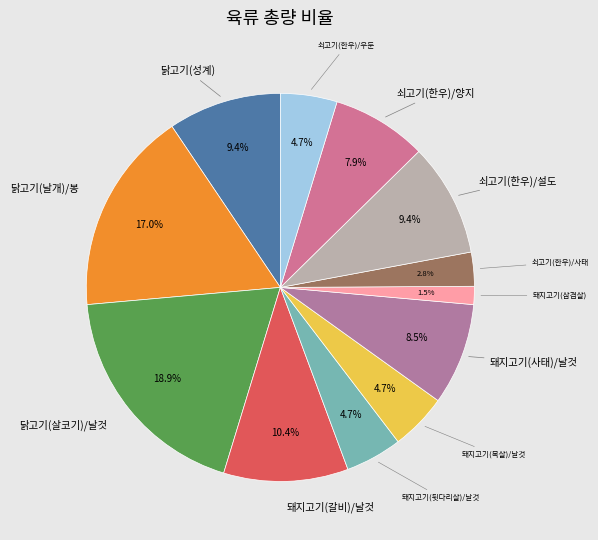

To the nearest percent, what is the difference between the largest and smallest slice percentages?

17%